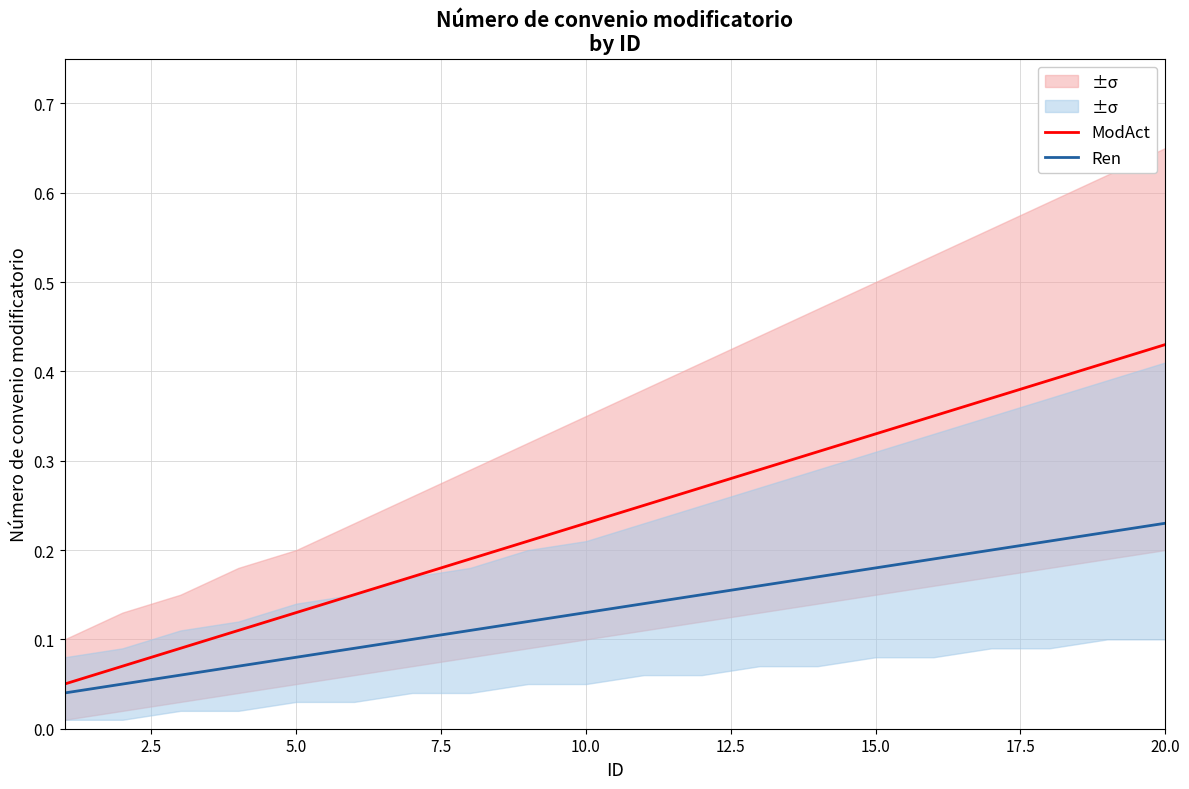

At which label does ModAct reach its peak?

20.0